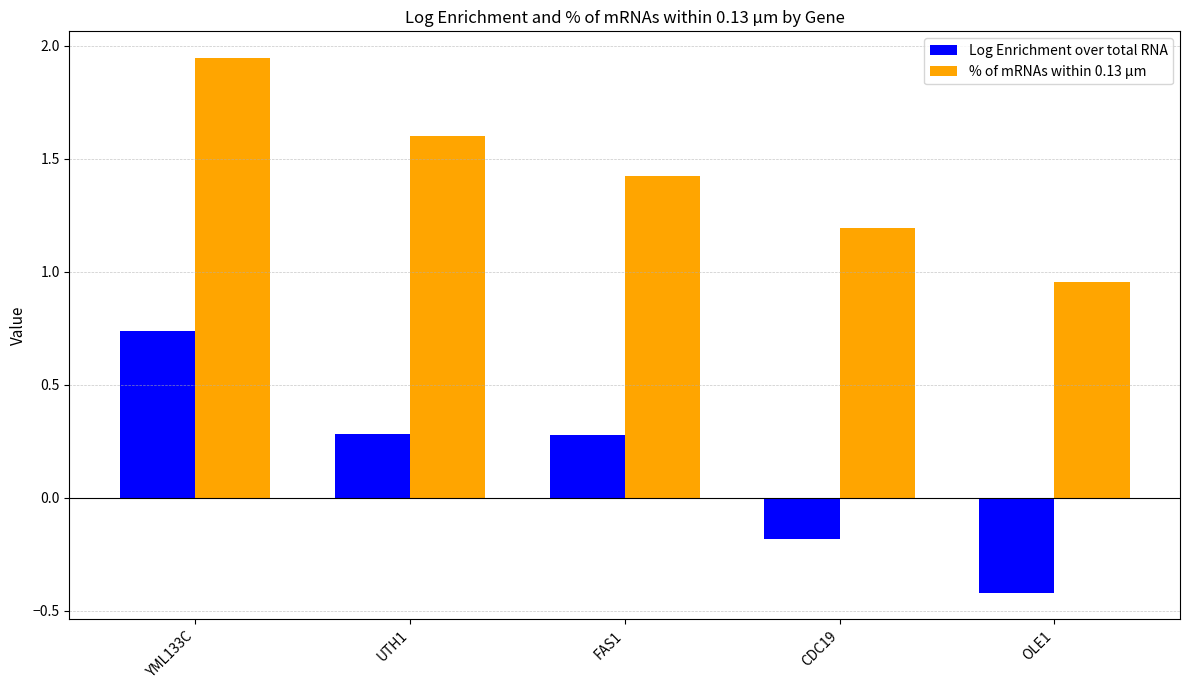

At which label does Log Enrichment over total RNA reach its peak?

YML133C